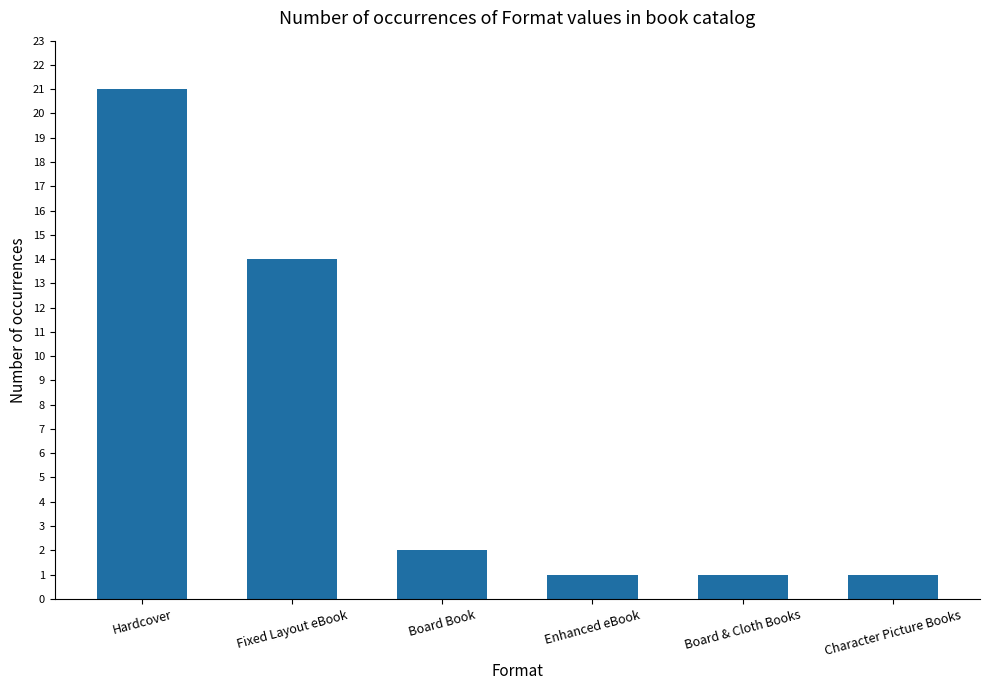

What is the minimum value shown in the chart?

1